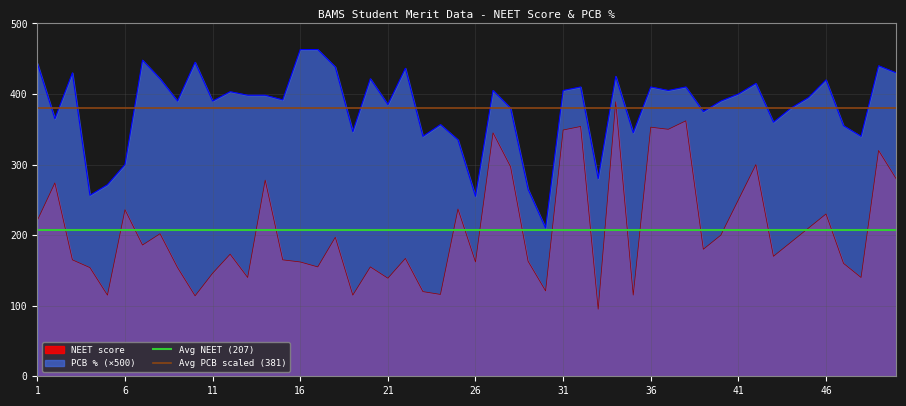

True or false: NEET score and PCB % (×500) cross at least once.

False